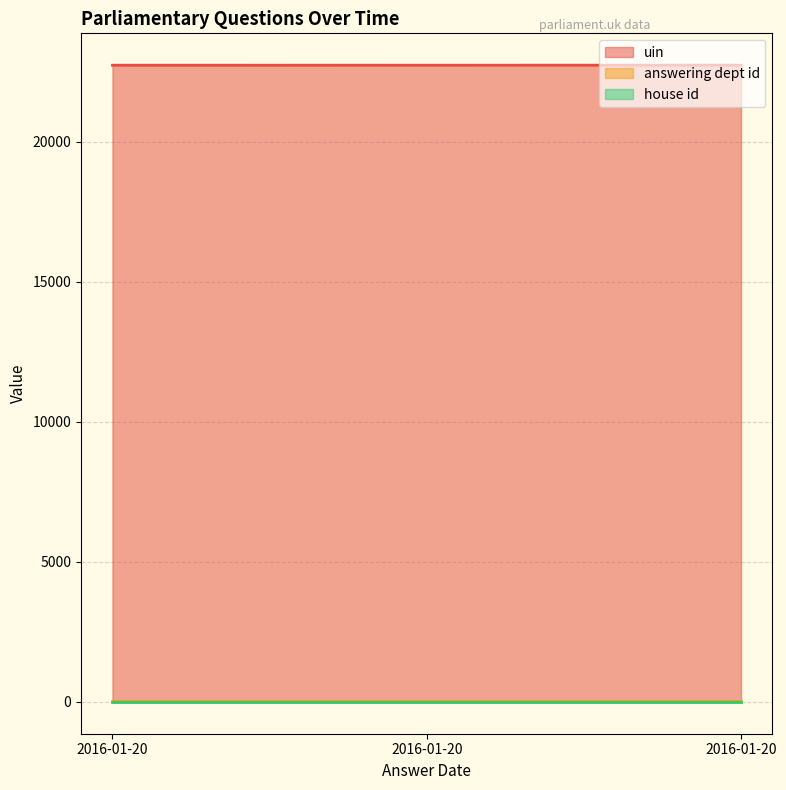

At which label is uin closest to 22742?

2016-01-20